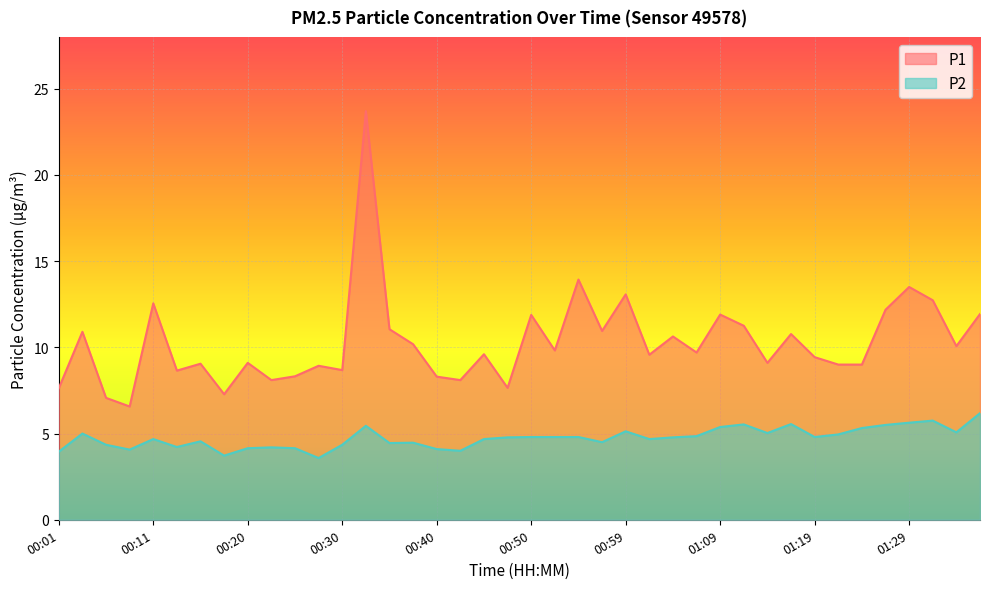

What is the average value of the P1 series?

10.3